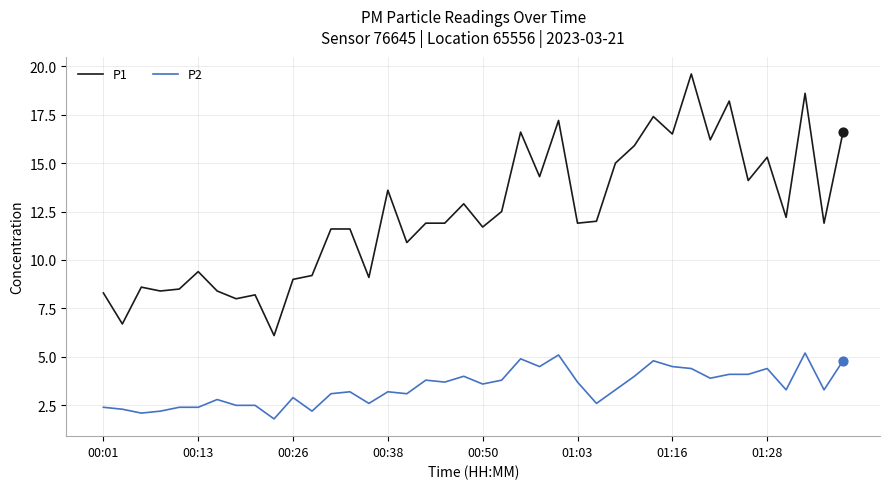

Which series has the widest spread of values?

P1